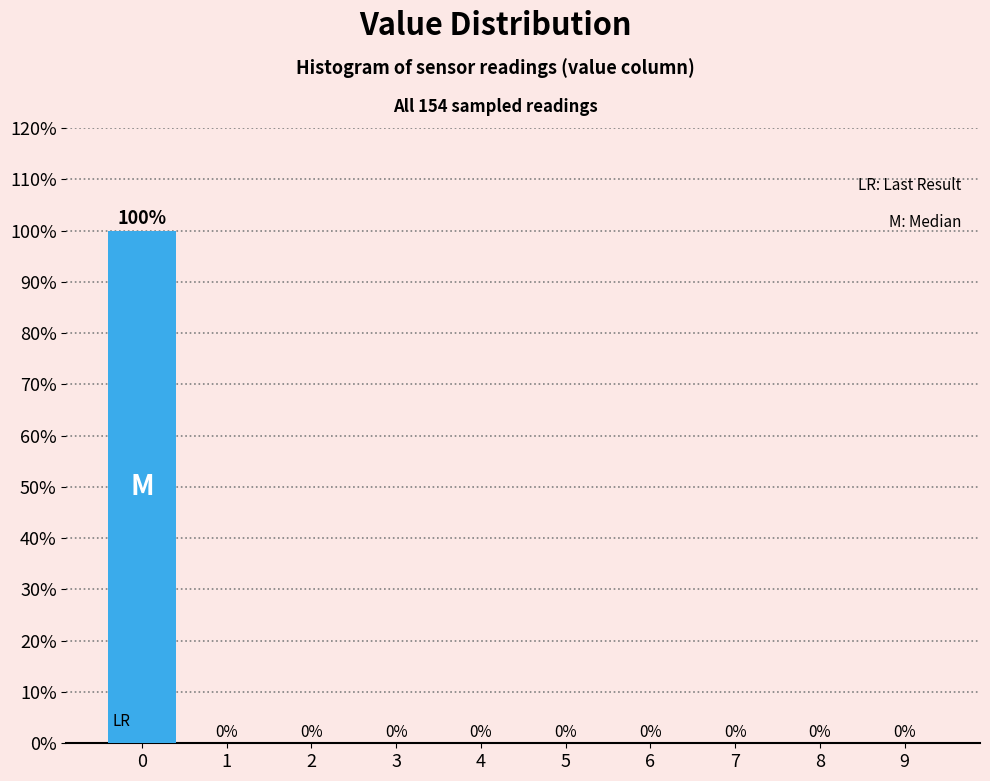

Reading left to right, extract all data points from this chart.

0=100	1=0	2=0	3=0	4=0	5=0	6=0	7=0	8=0	9=0